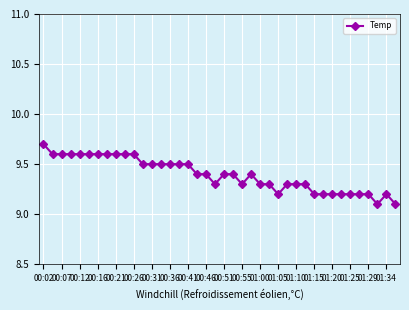

True or false: the data has more than 0 interior local peaks.

True